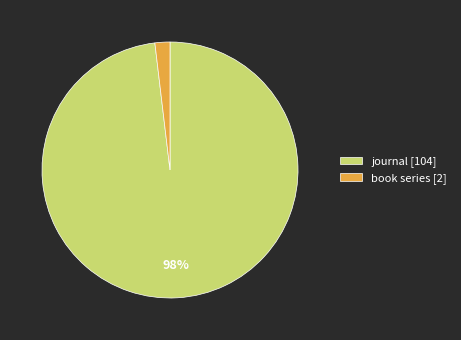

To the nearest percent, what percentage of the pie is journal?

98%